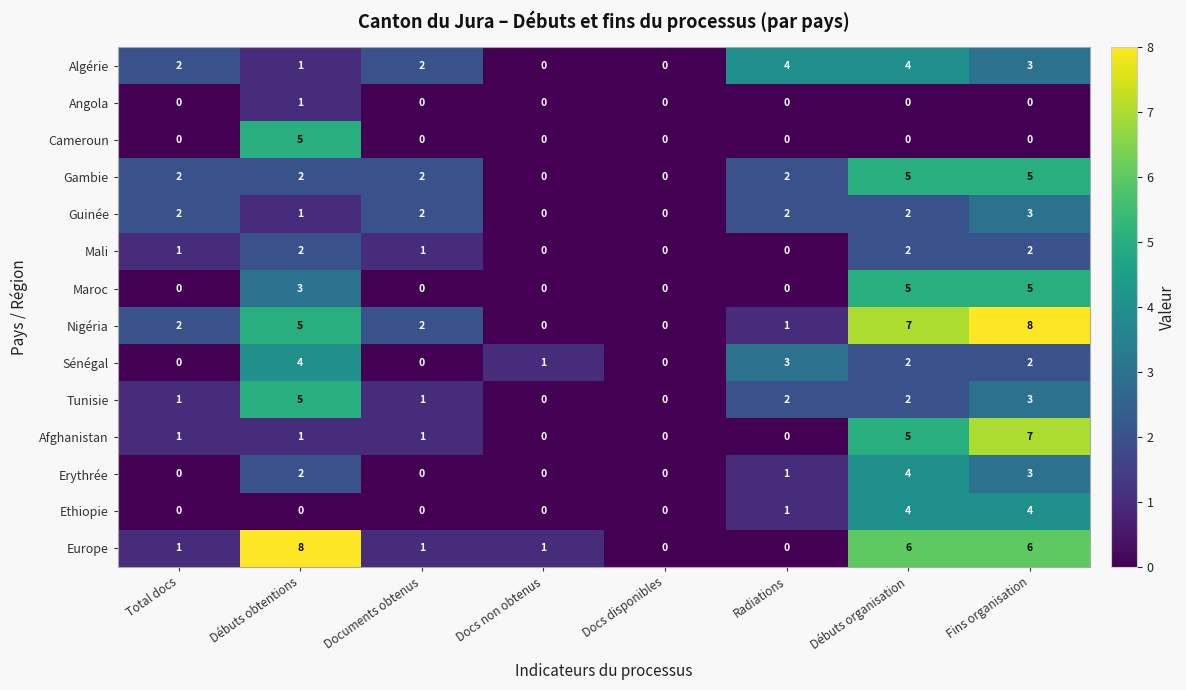

What is the spread (max minus min) of values at Docs non obtenus?

1